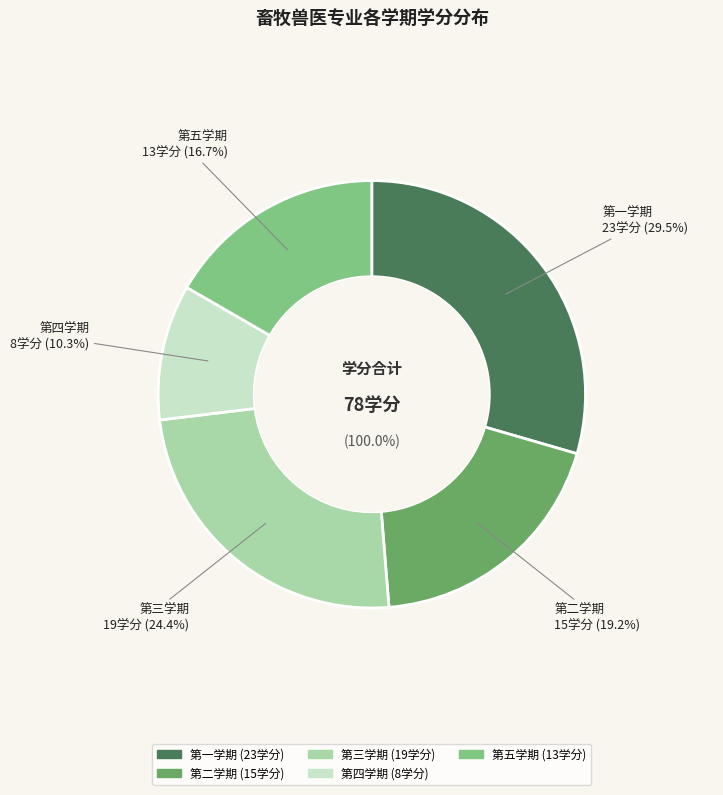

To the nearest percent, what portion does 第四学期 represent?

10%